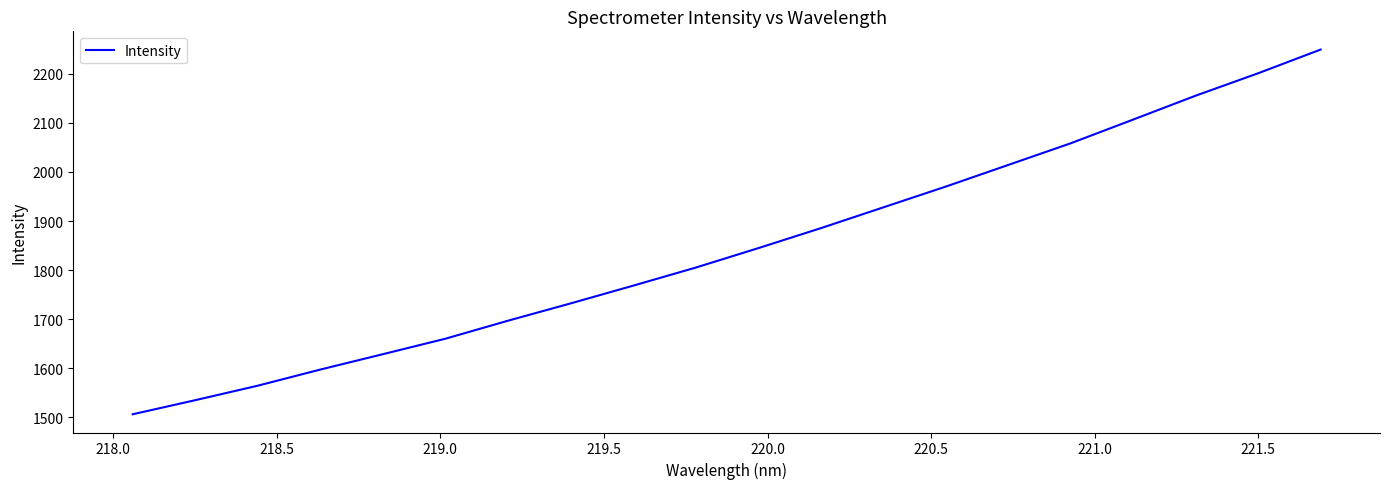

What is the minimum value shown in the chart?

1505.7